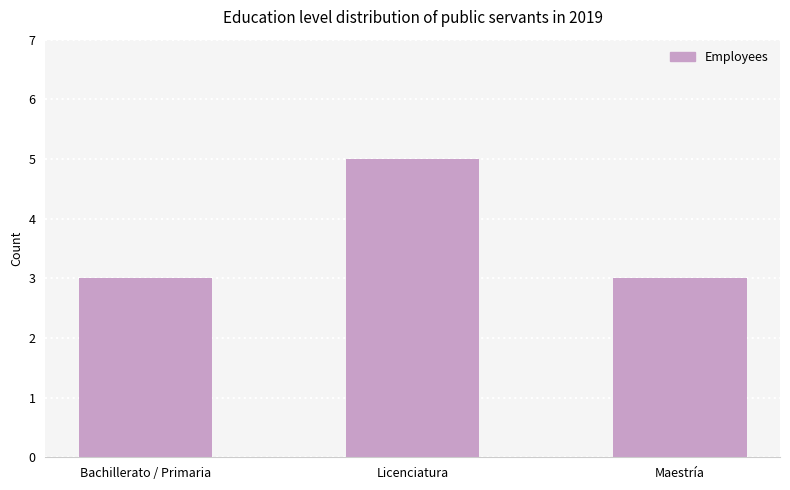

The chart shows a value of 5 at Licenciatura. True or false?

True